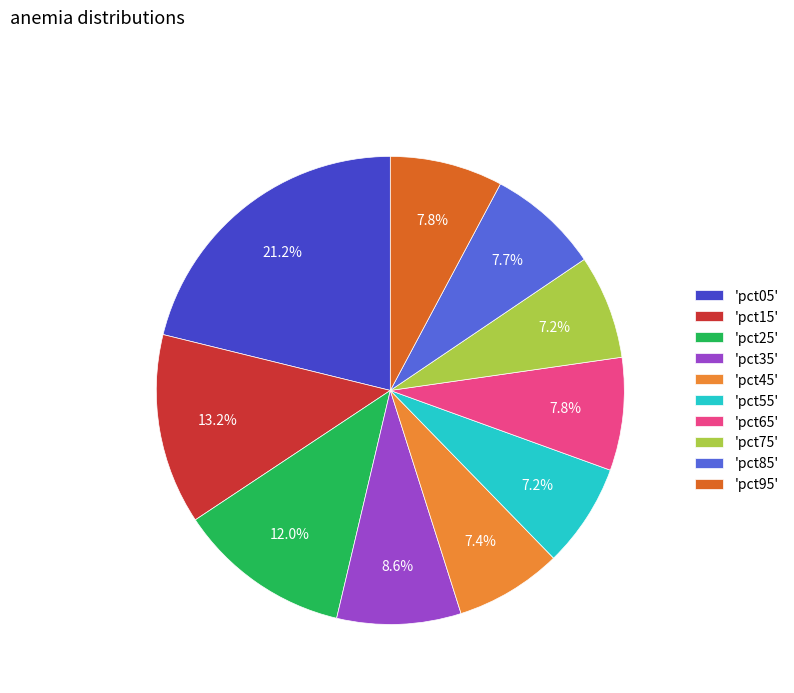

Which category has the biggest portion of the pie?

'pct05'